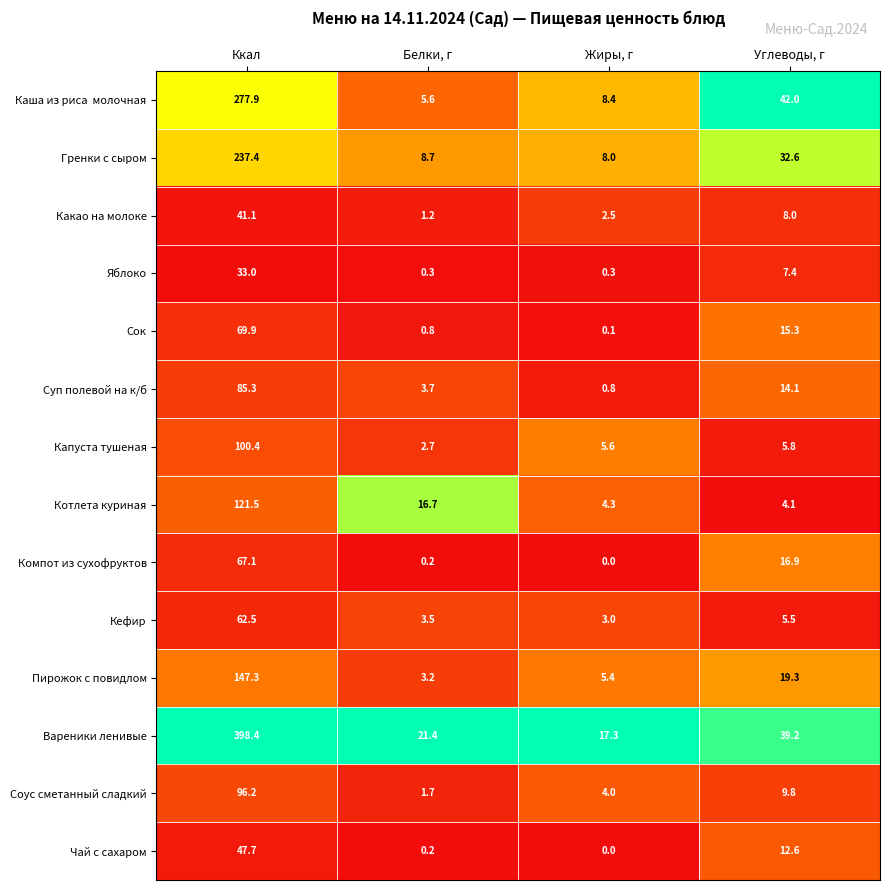

How many distinct data groups are displayed?

14